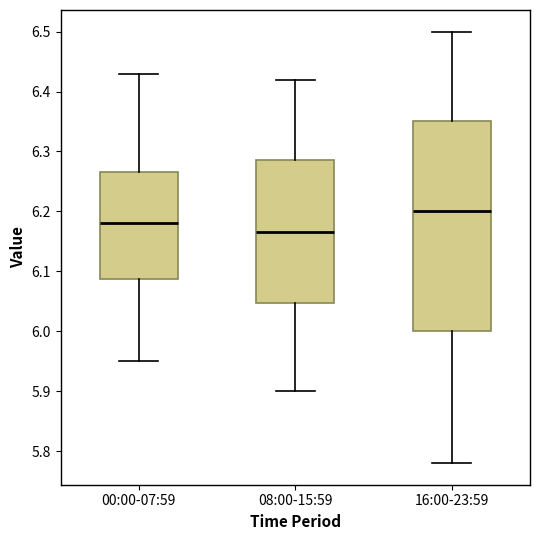

Where does the lower whisker of the box for 00:00-07:59 end on the y-axis? The values are not printed on the chart, so give them approximately, as read against the axis.

5.95